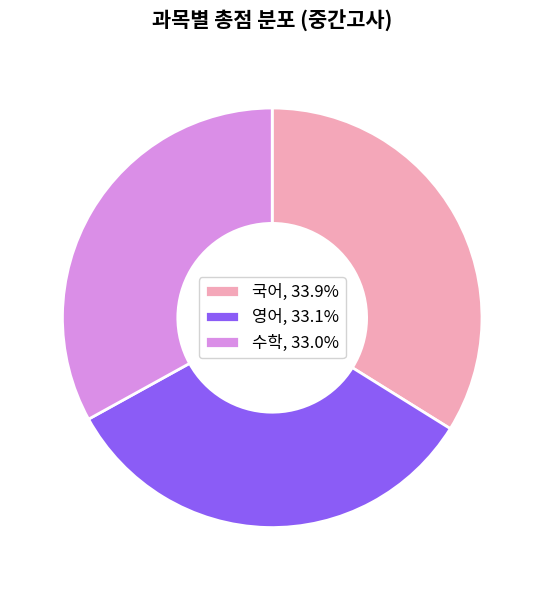

What is the ratio of the value at 수학, 33.0% to the value at 국어, 33.9%?

1.0